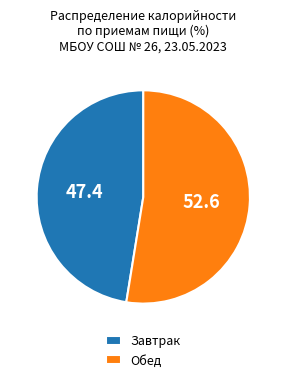

The Завтрак slice represents 60% of the pie. True or false?

False